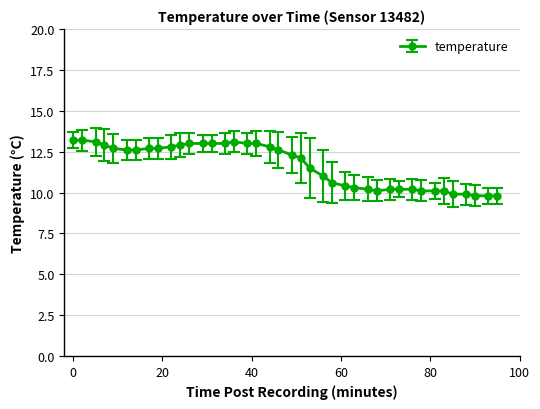

What is the difference between the second highest and minimum values?

3.4